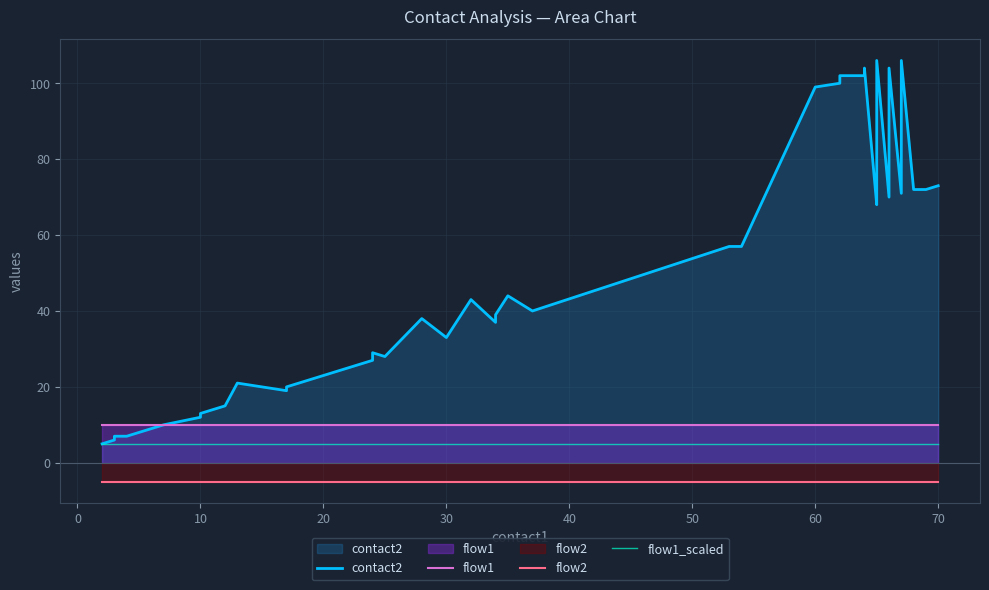

How many values in the contact2 series exceed 40?

19